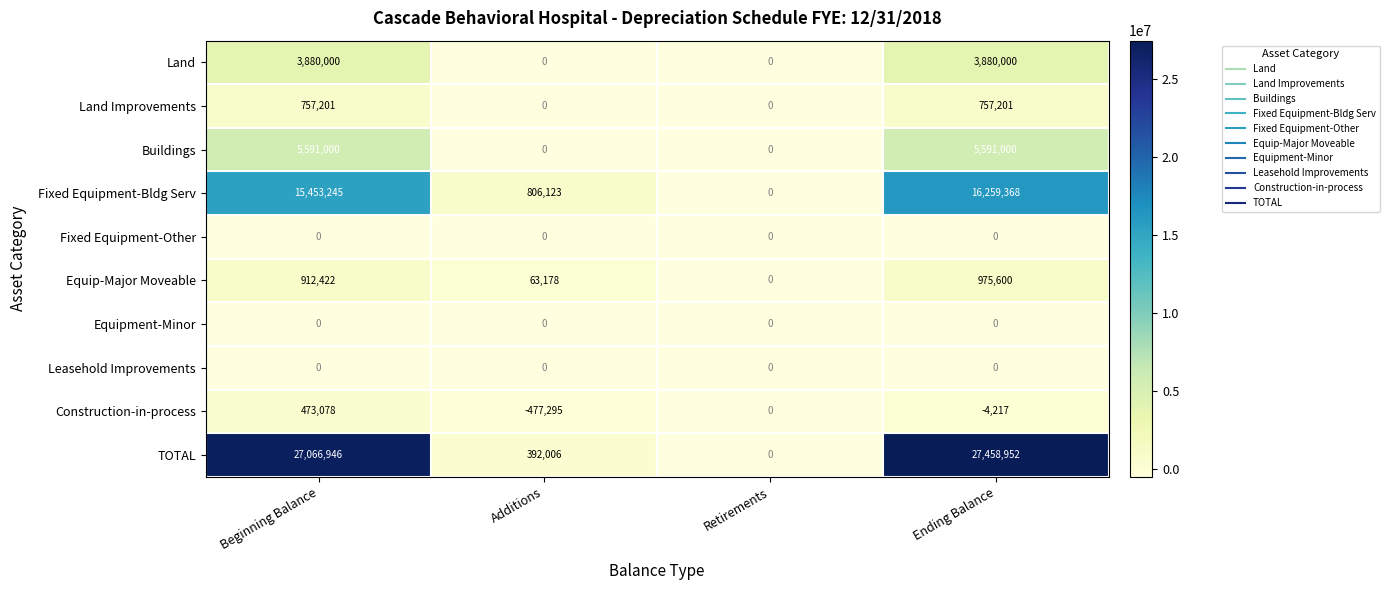

How many values in Land are above zero?

2